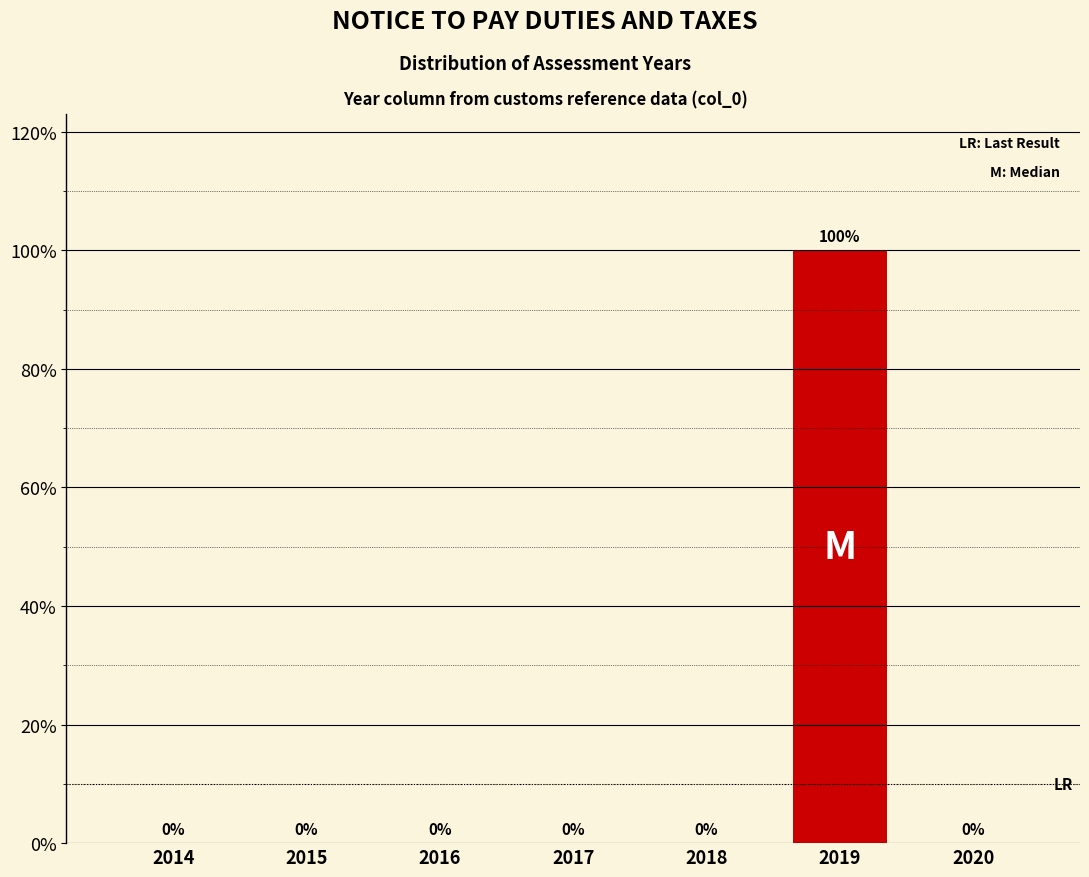

Reading left to right, extract all data points from this chart.

2014=0	2015=0	2016=0	2017=0	2018=0	2019=100	2020=0